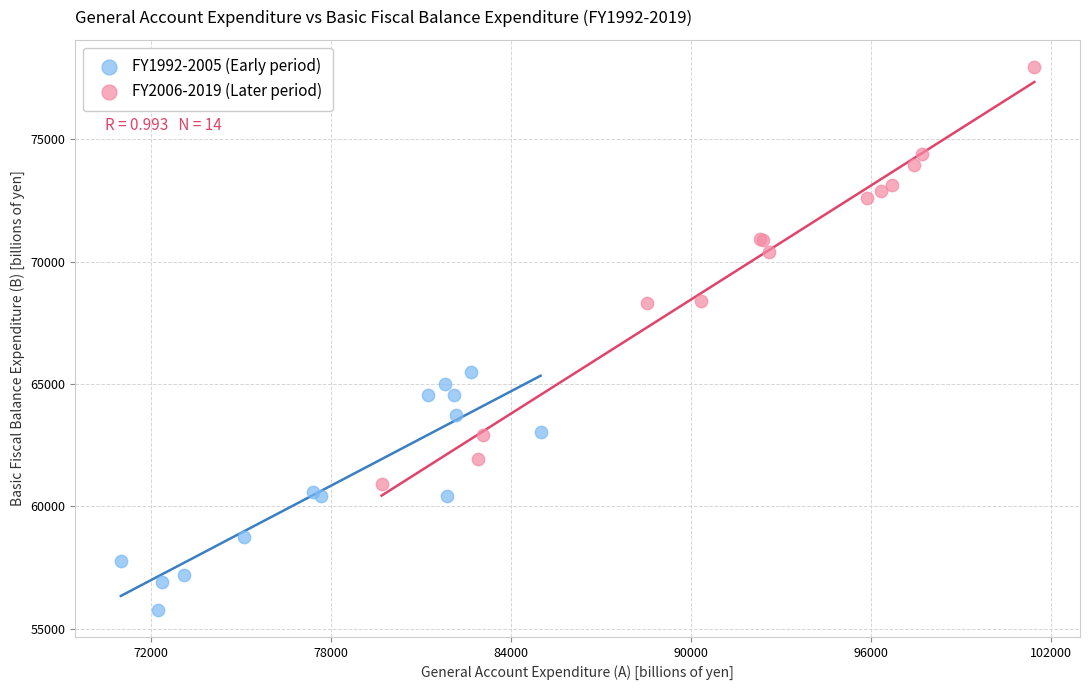

Which series reaches the maximum Y coordinate?

FY2006-2019 (Later period)